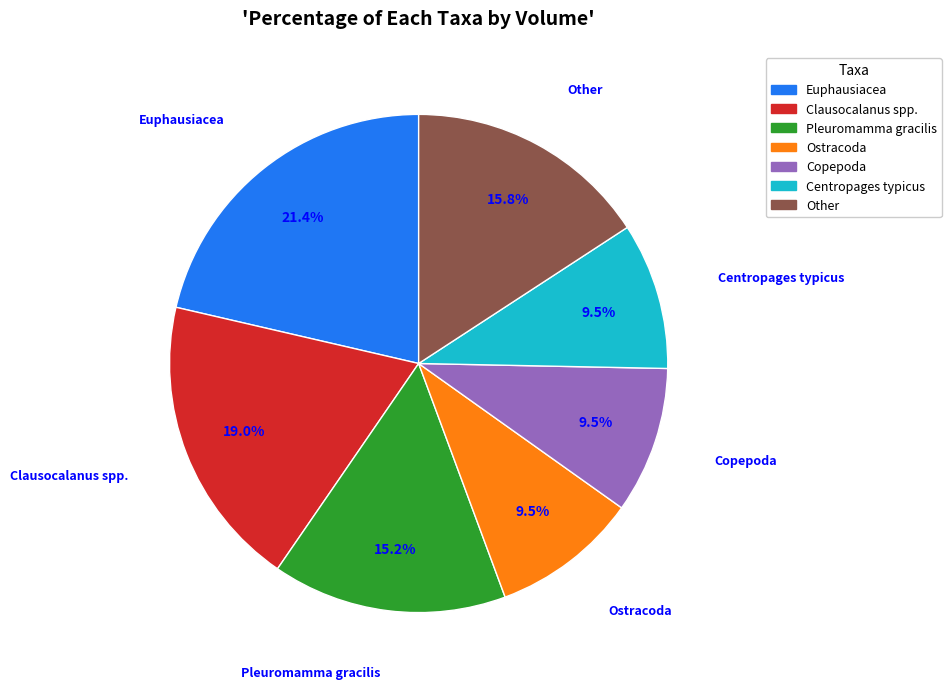

Which has a higher value, Ostracoda or Other?

Other